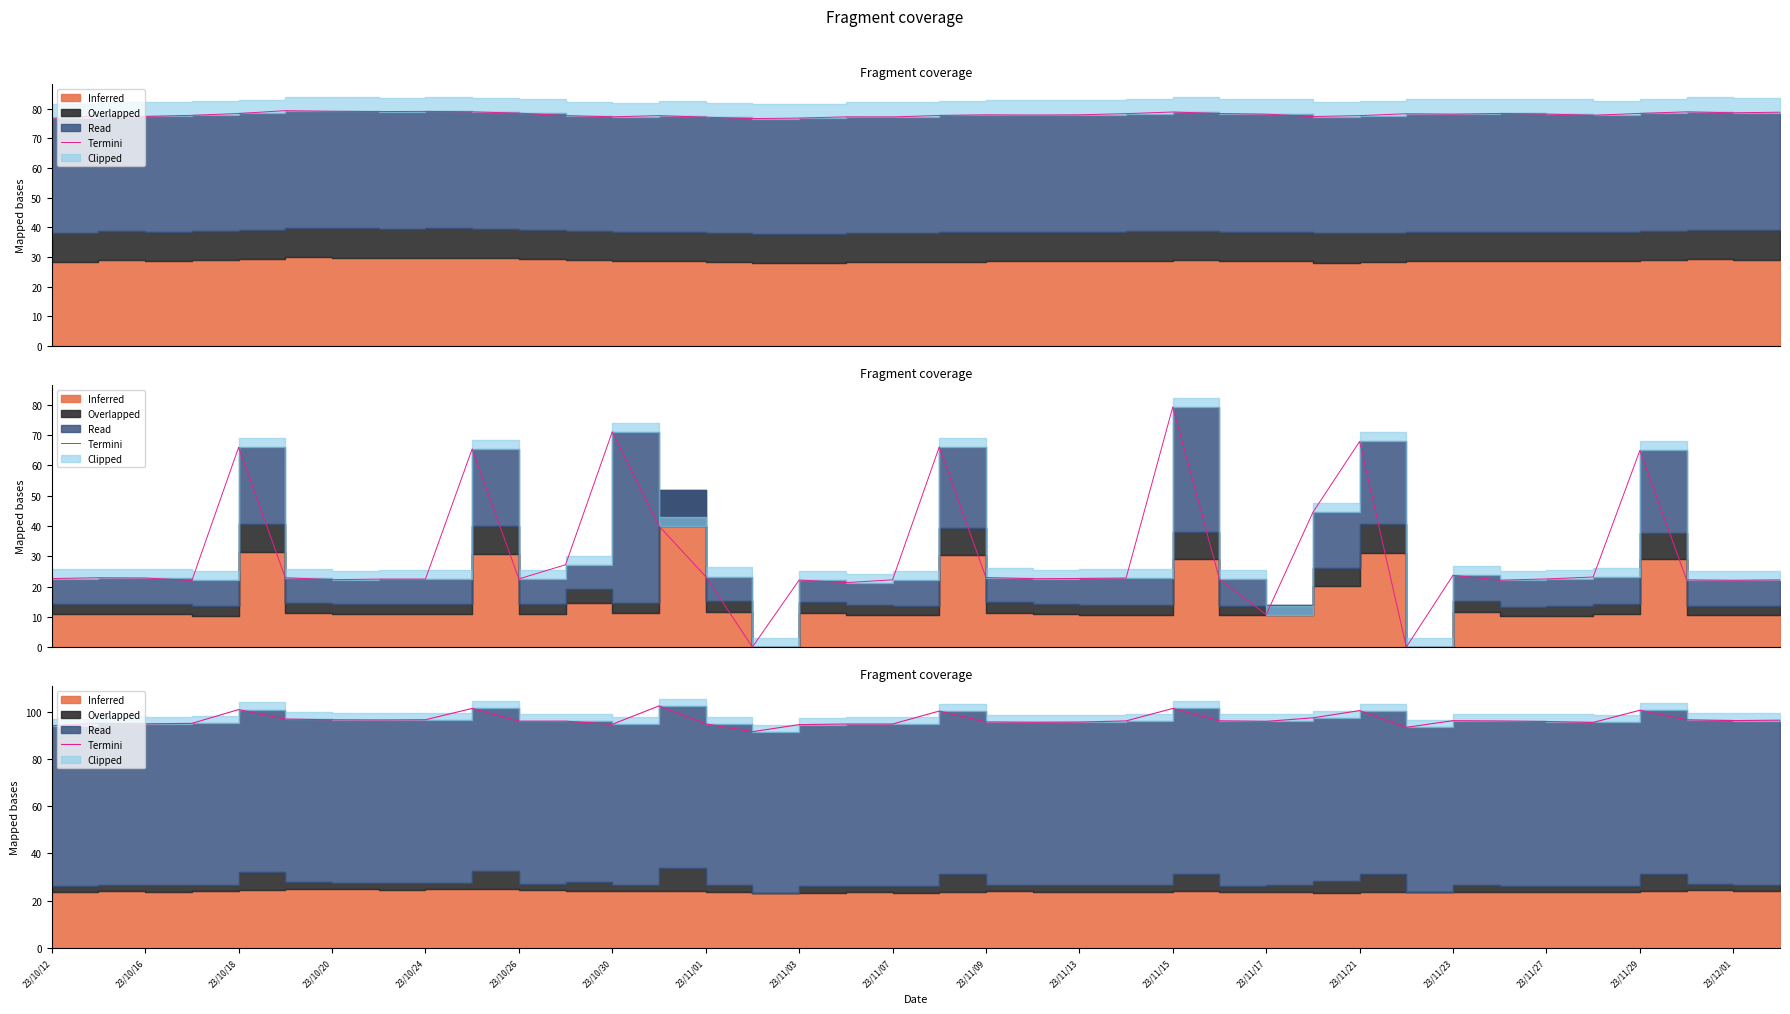

At which category does the data reach its first local peak?

23/10/16